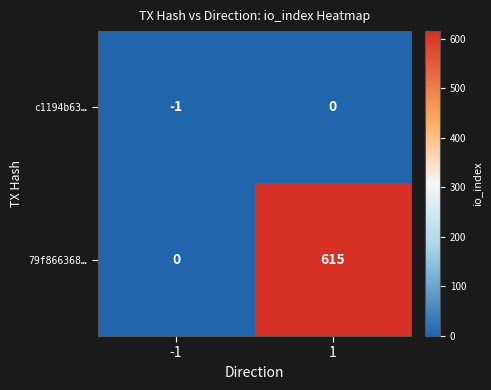

List the series in order of their overall mean, lowest first.

c1194b63…, 79f866368…